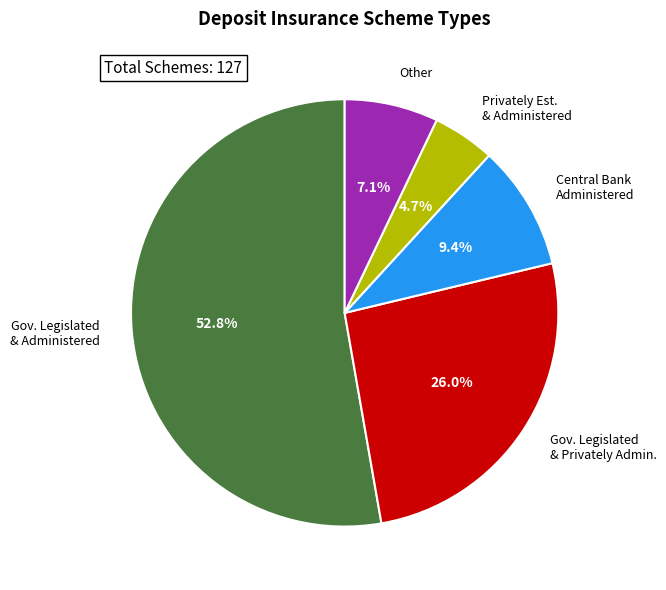

Which category accounts for the majority?

Gov. Legislated & Administered